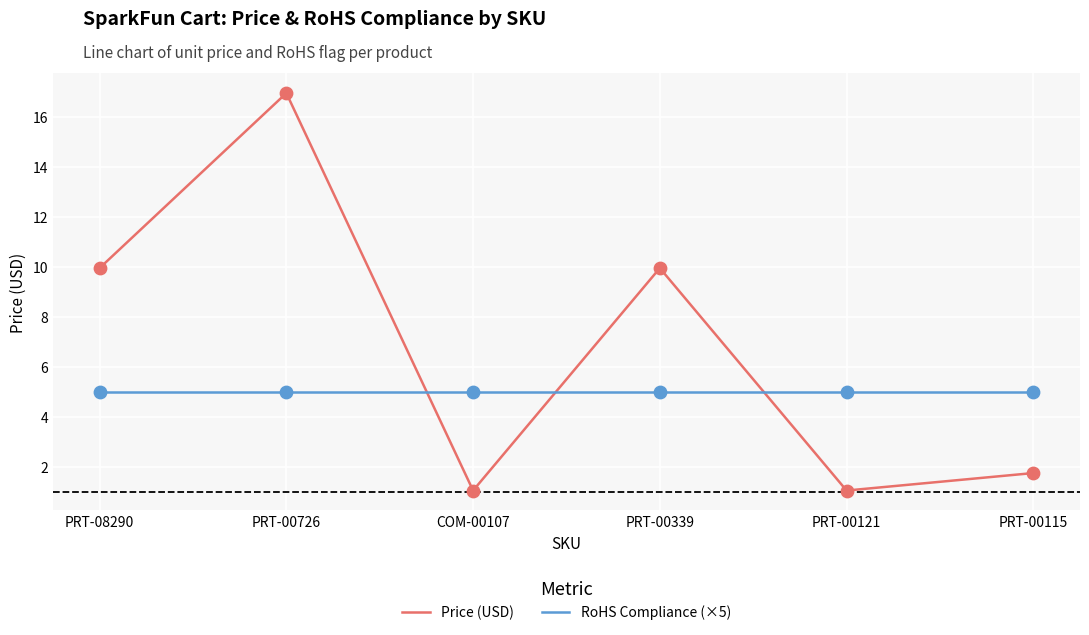

Which series has the largest total across all categories?

Price (USD)